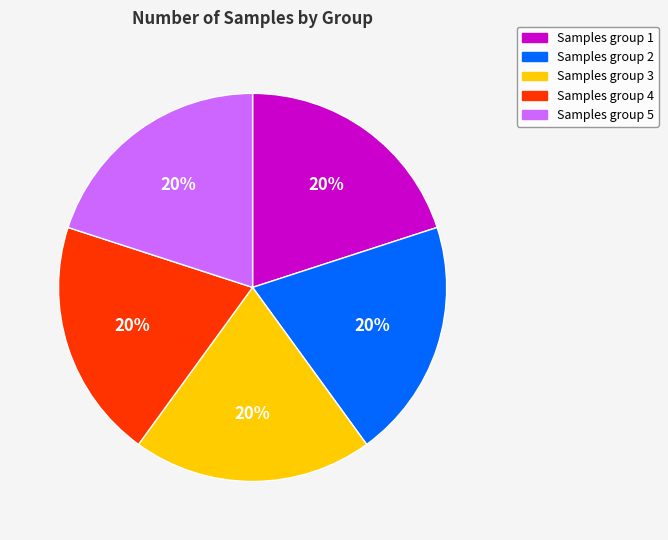

To the nearest percent, what portion does Samples group 5 represent?

20%